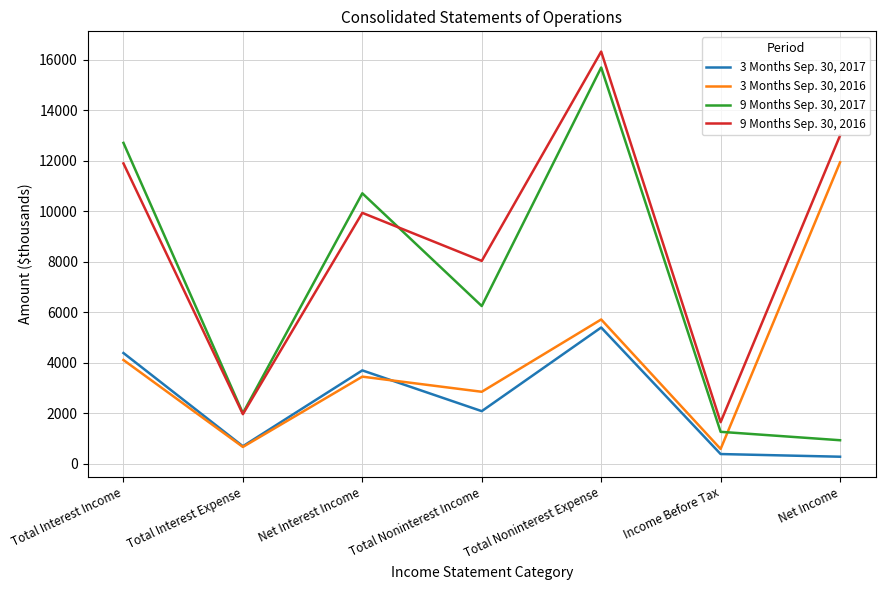

True or false: 9 Months Sep. 30, 2016 and 3 Months Sep. 30, 2016 cross at least once.

False